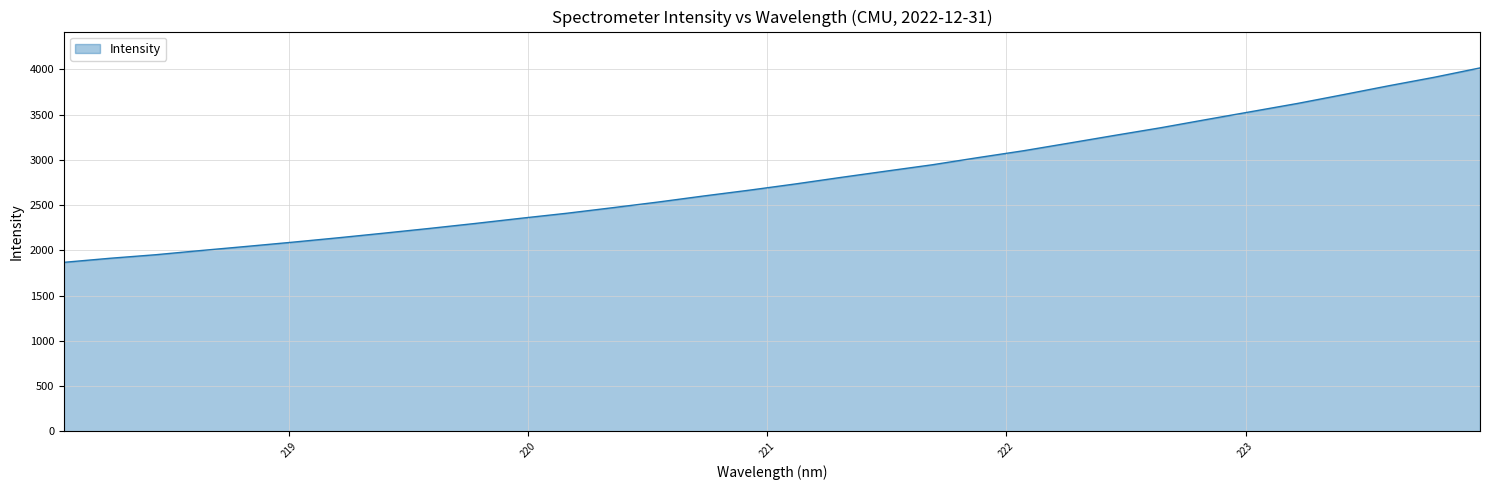

What is the difference between the maximum and minimum values?

2148.3